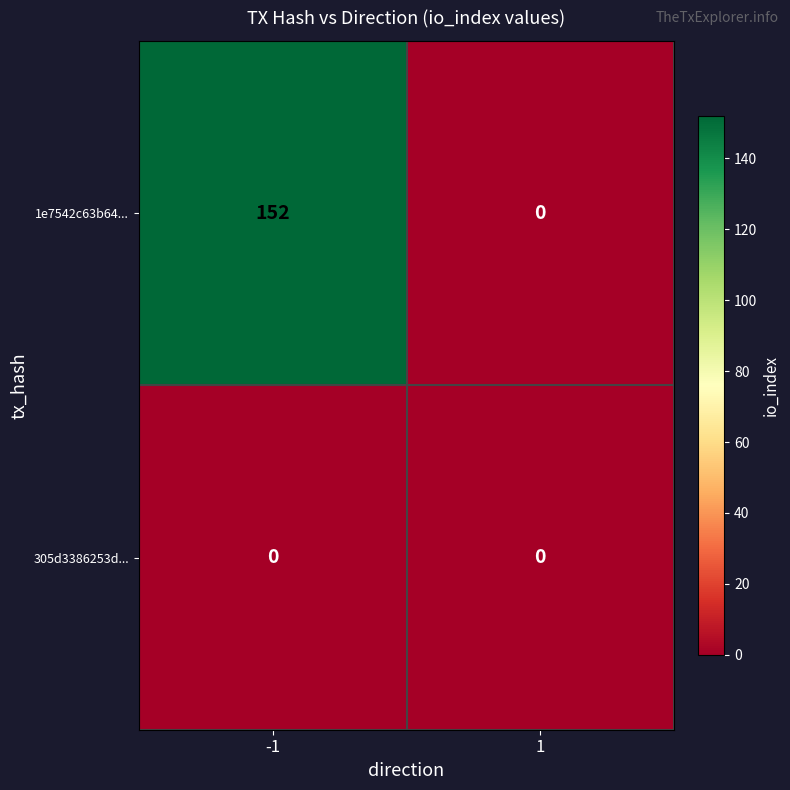

Count the number of data series in this chart.

2